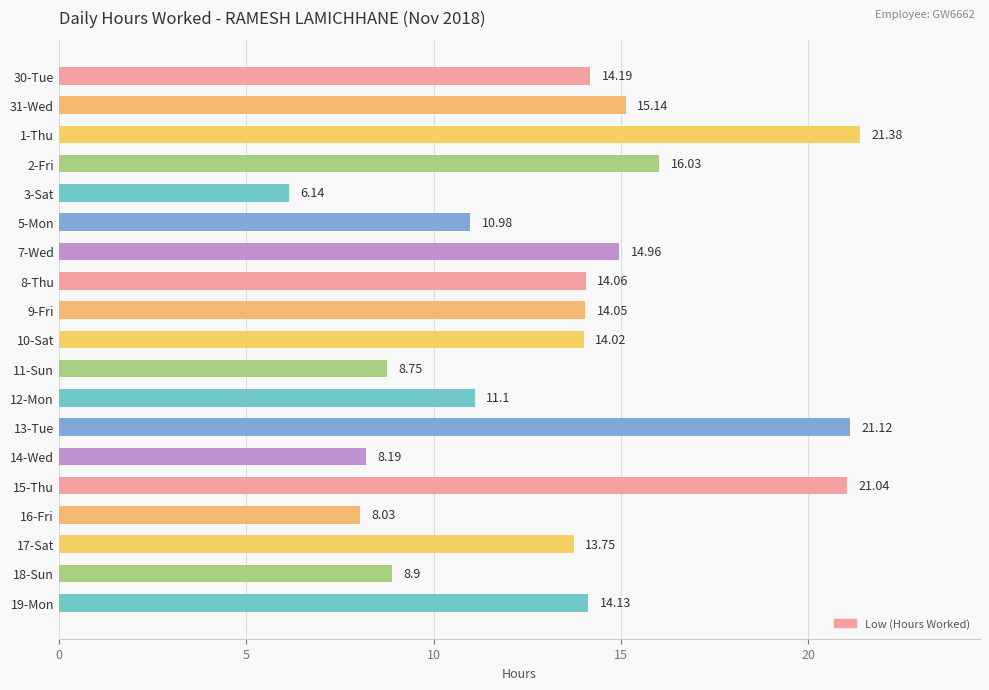

Which category has the lowest value across all series?

3-Sat